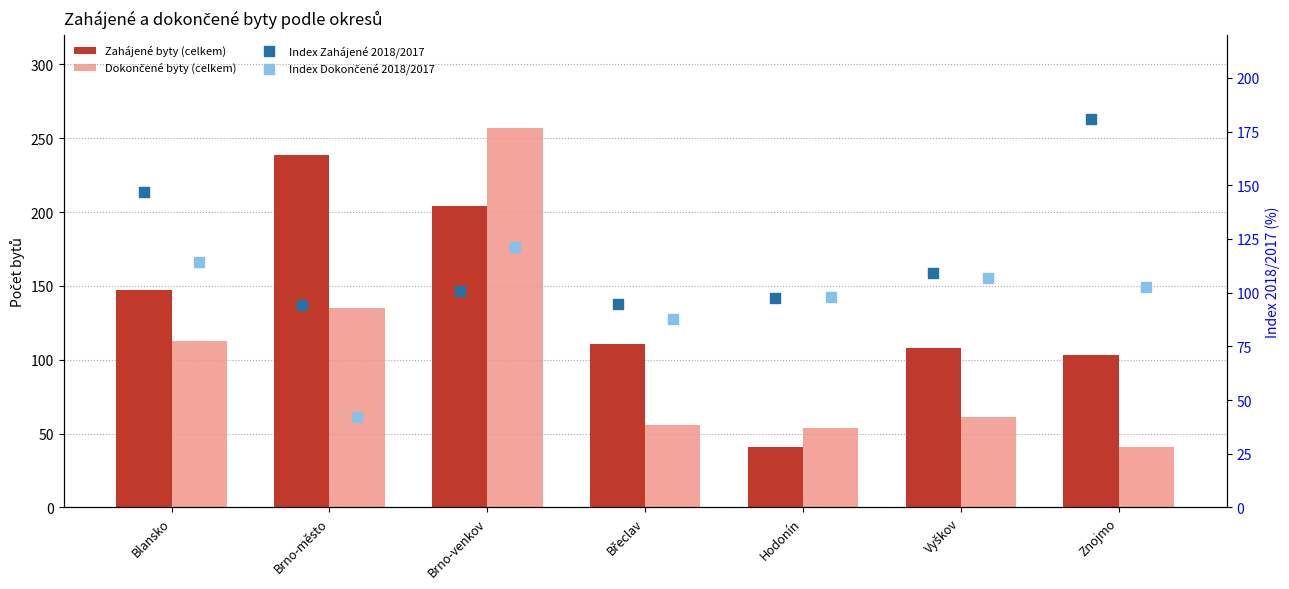

Is the value of Dokončené byty (celkem) at Vyškov greater than the value of Index Zahájené 2018/2017 at Znojmo?

No